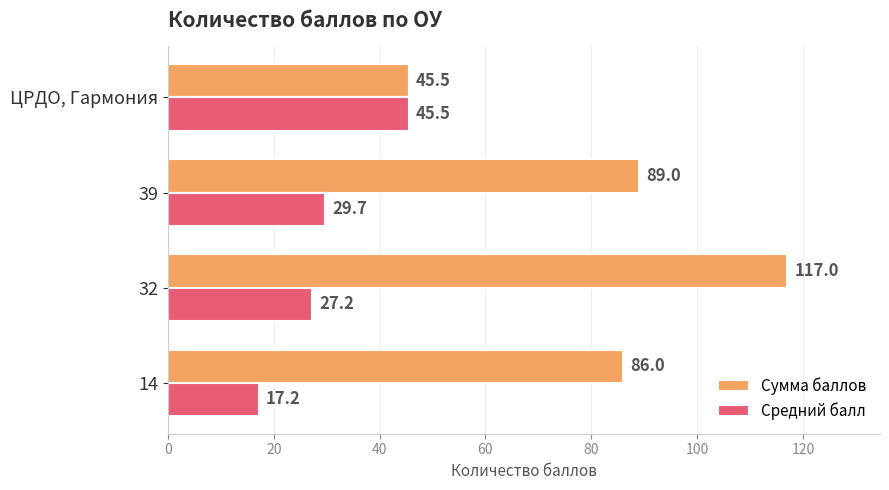

The value of Средний балл at 39 is 38.6. True or false?

False